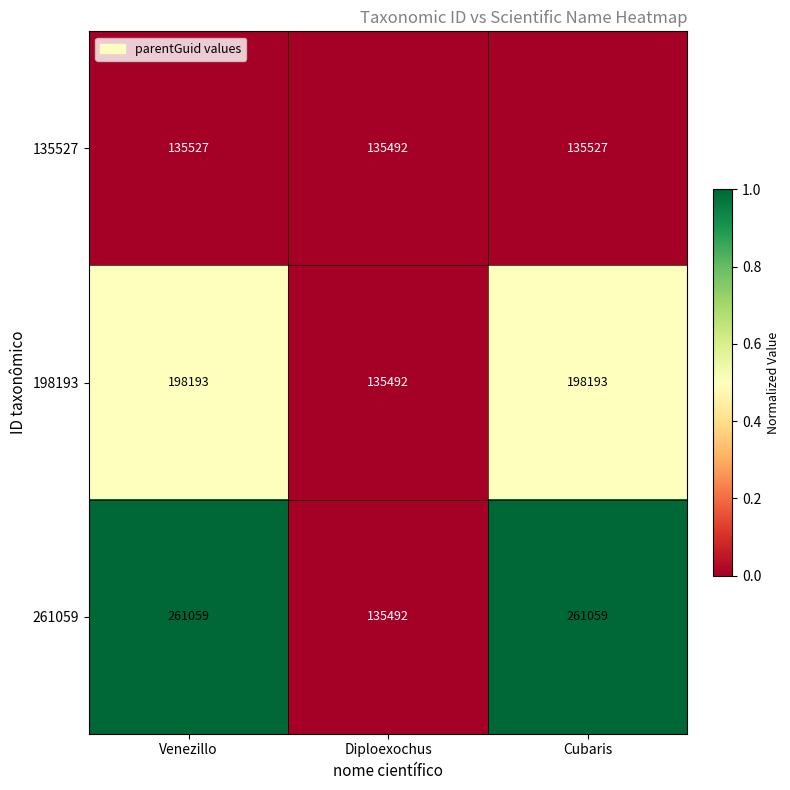

What is the total value across all series at Venezillo?

594779